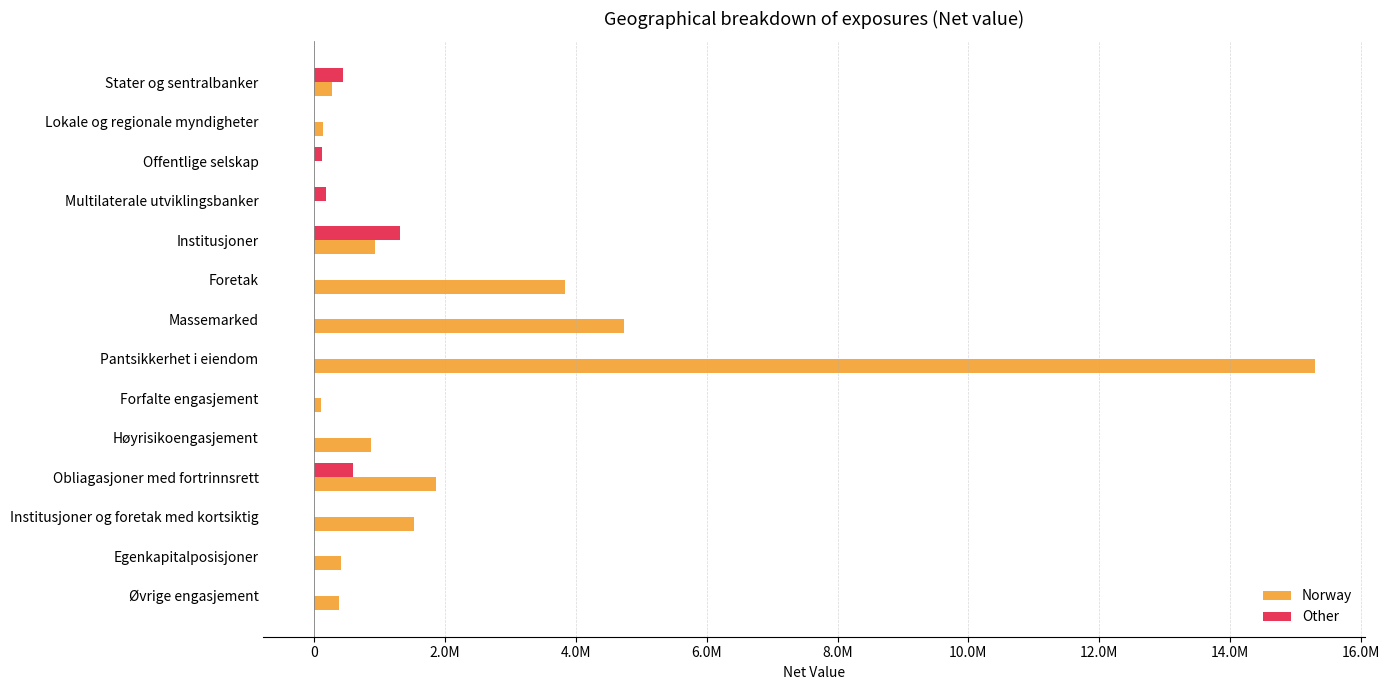

Which series has the largest total across all categories?

Norway